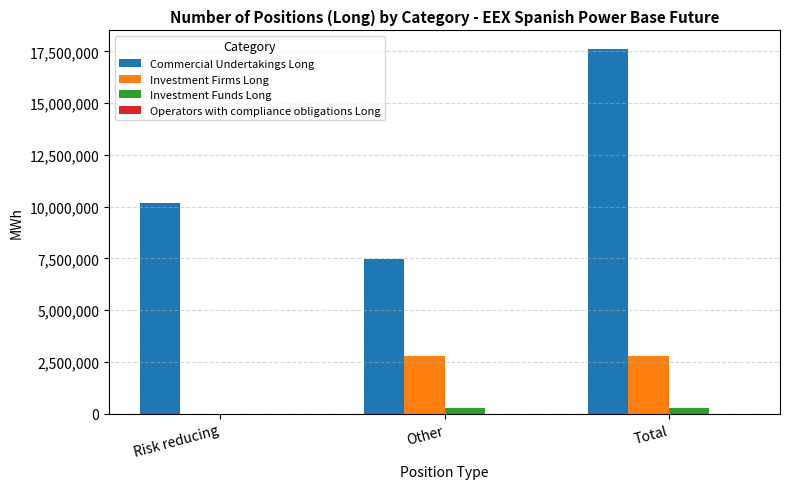

Does the chart contain stacked bars?

No